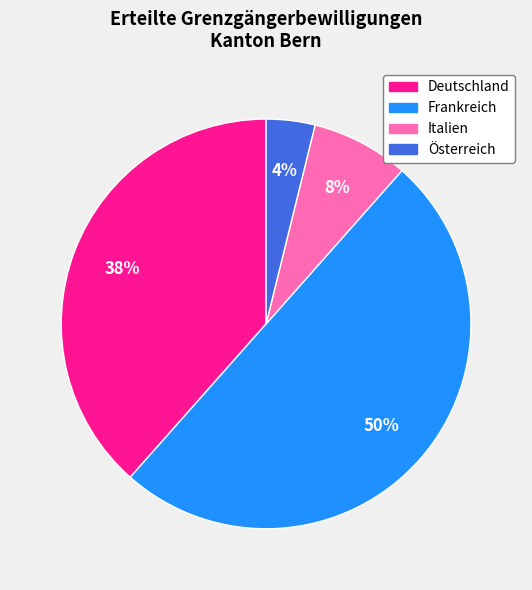

Does Österreich represent more than half of the total?

No